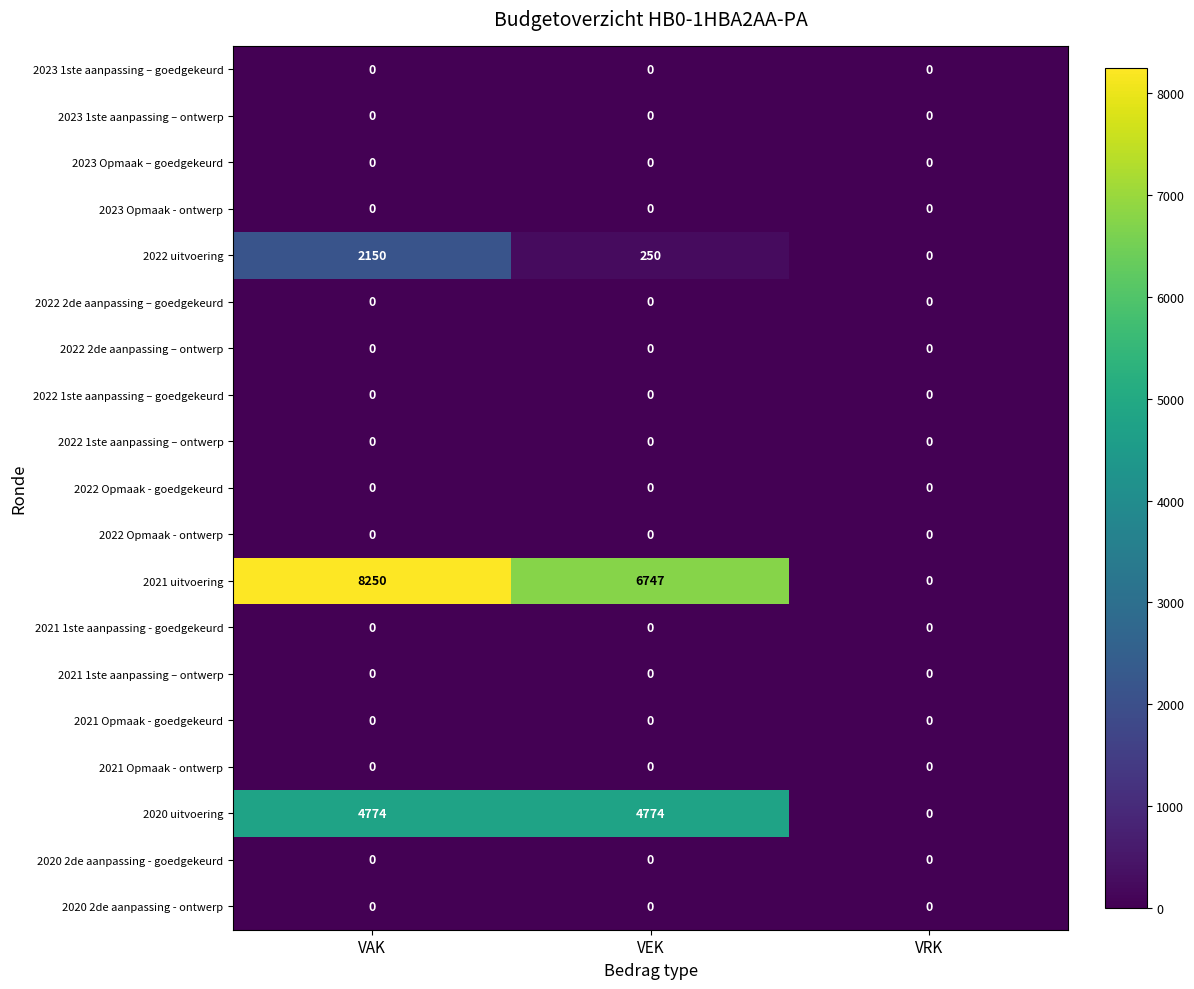

Where is 2021 uitvoering nearest to the value 4125?

VEK